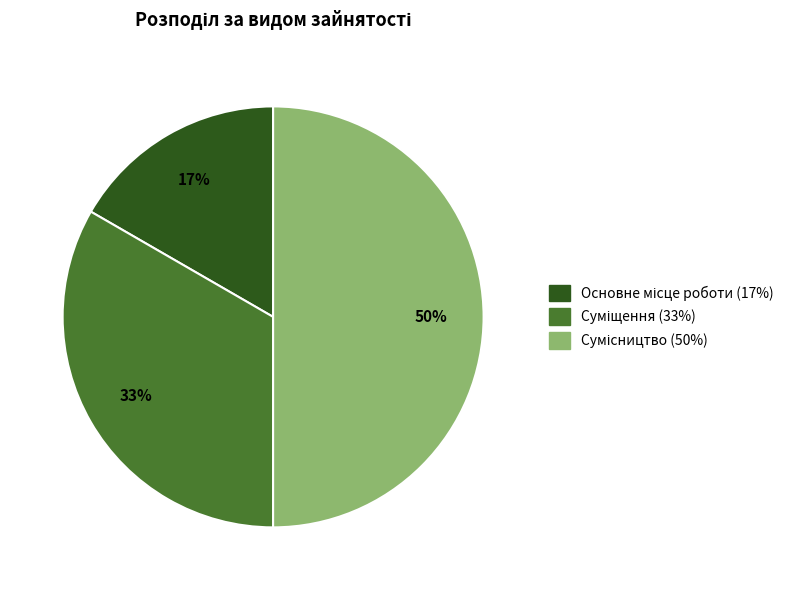

To the nearest percent, what is the average slice percentage?

33%